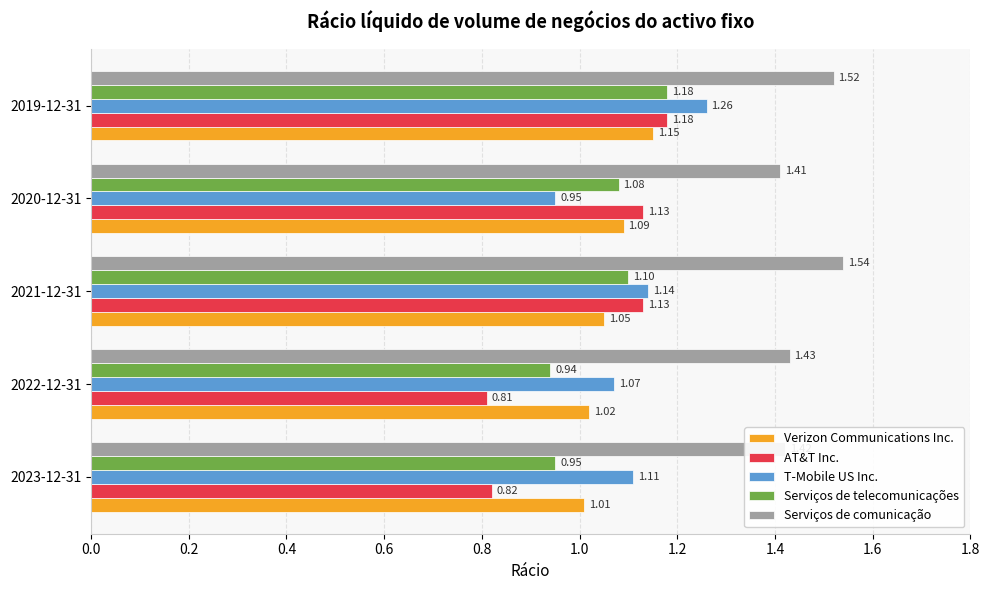

What is the sum of the Verizon Communications Inc. values at 2023-12-31 and 2020-12-31?

2.1